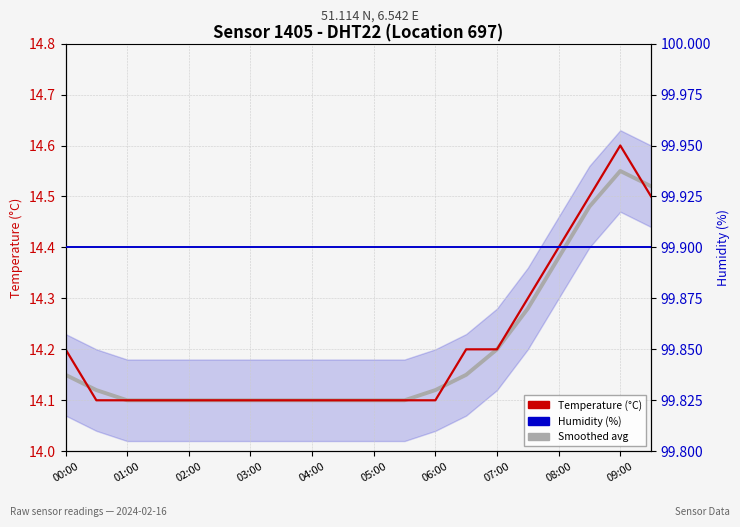

Between which two adjacent categories do Temperature (°C) and Global avg (smoothed) first intersect?

00:00 and 01:00